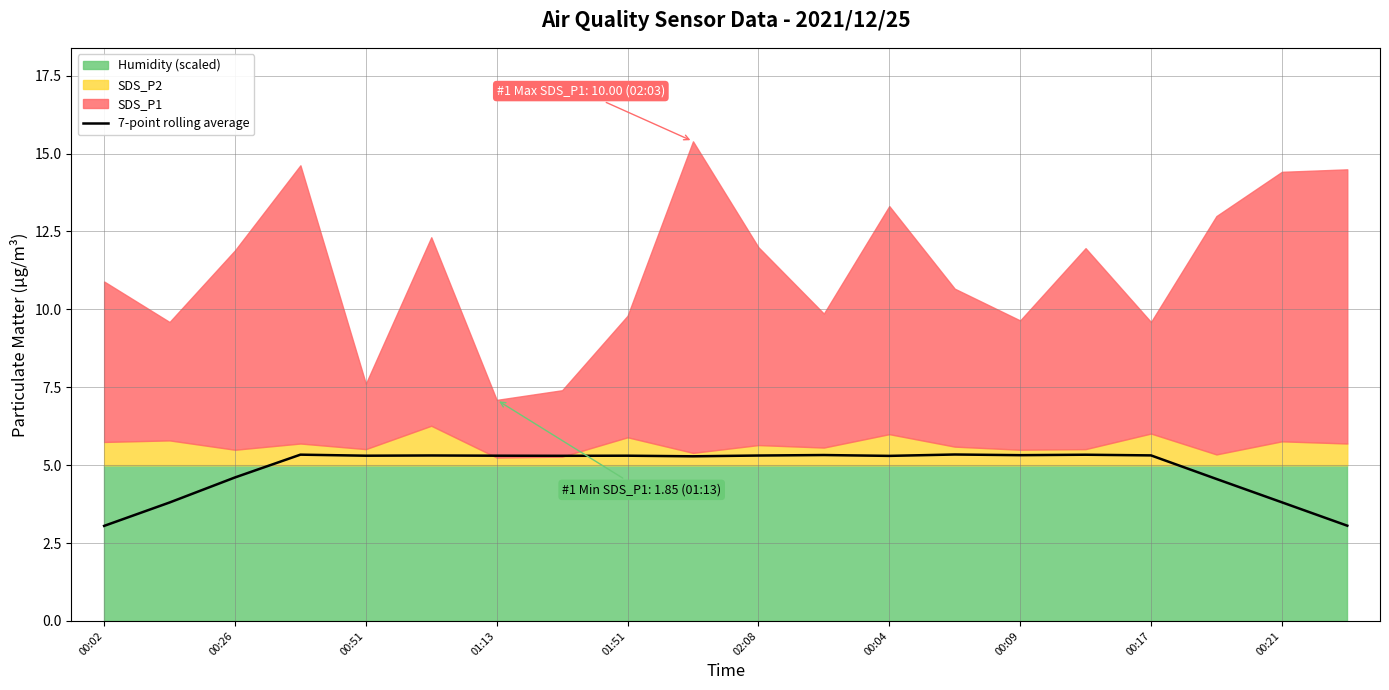

Reading left to right, what are all the values shown in this chart?

3.1	3.8	4.6	5.3	5.3	5.3	5.3	5.3	5.3	5.3	5.3	5.3	5.3	5.3	5.3	5.3	5.3	4.6	3.8	3.1